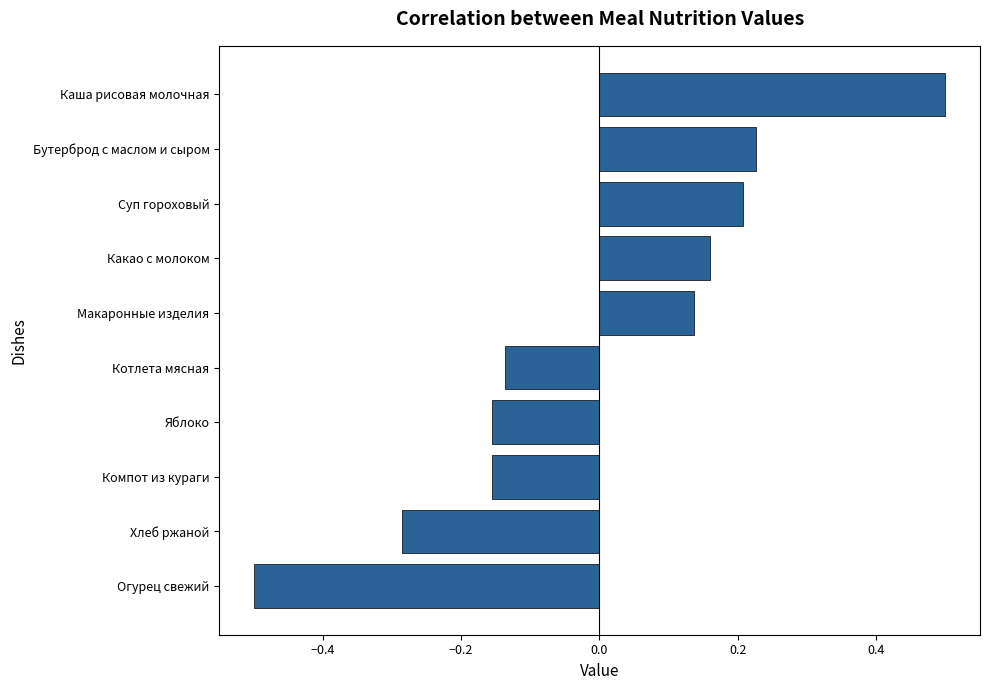

The value at Огурец свежий is -0.8. True or false?

False